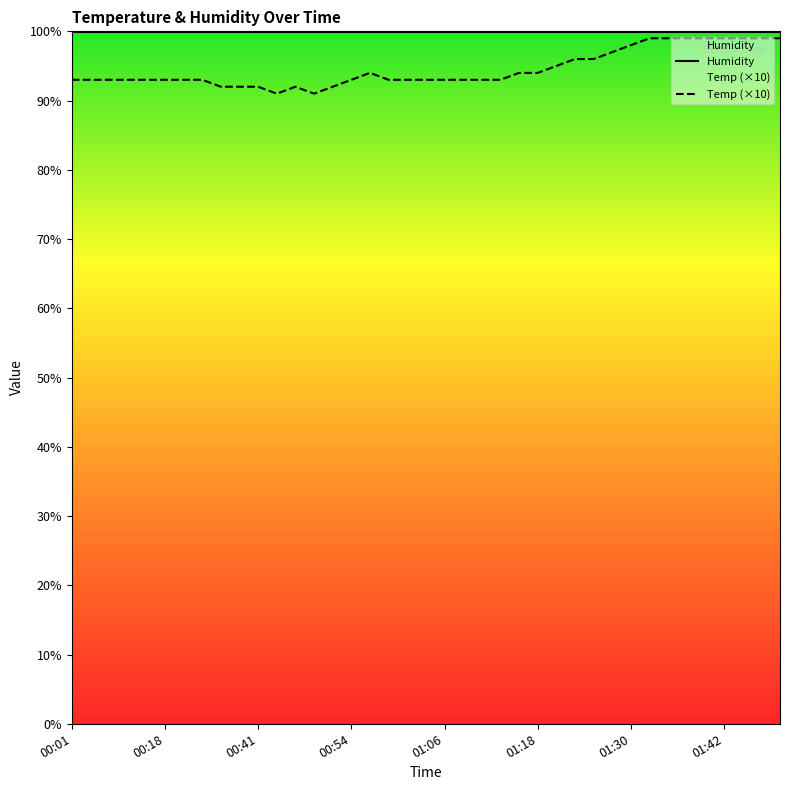

What is the minimum value shown in the chart?

91.0